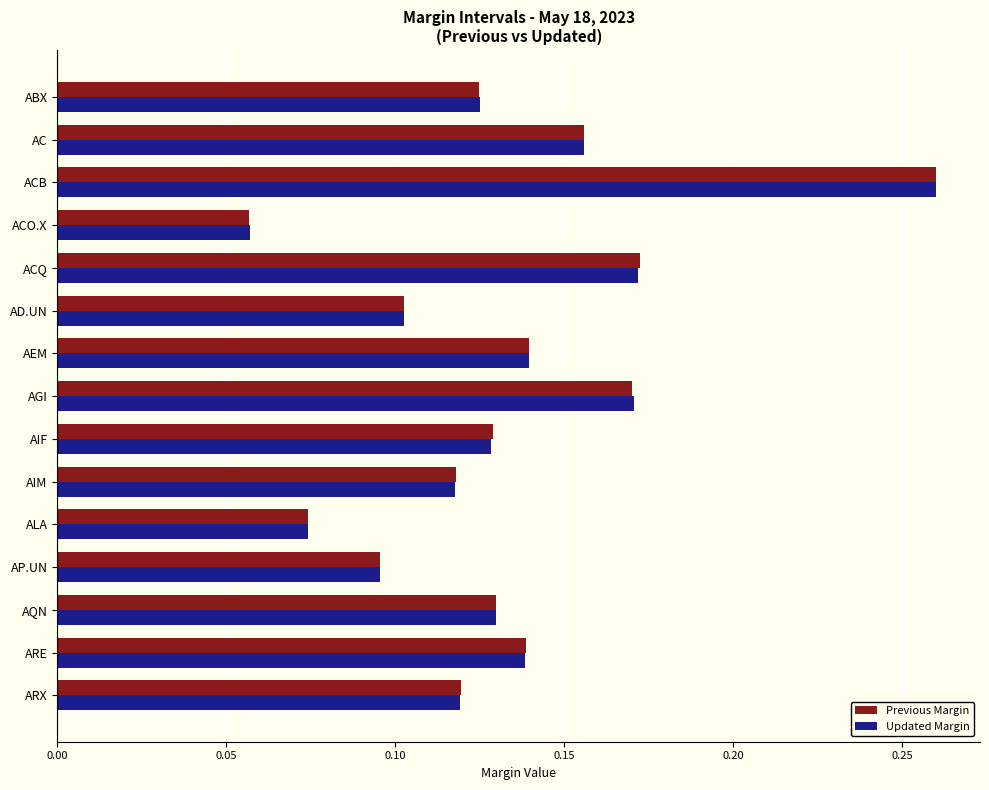

The Updated Margin series shows 0.1 at ACB. True or false?

False